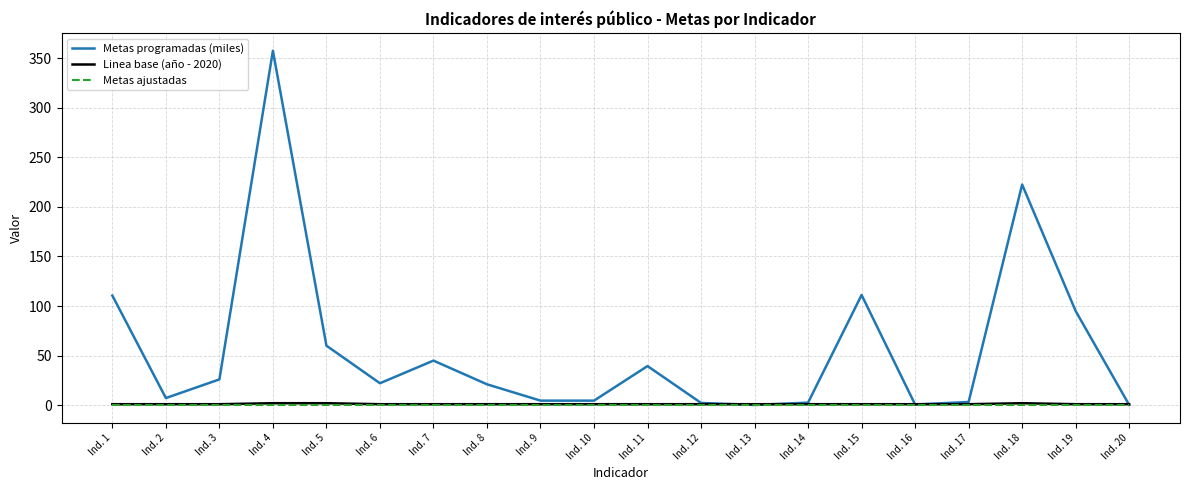

Is it true that Linea base (año - 2020) equals 1.0 at Ind. 11?

True